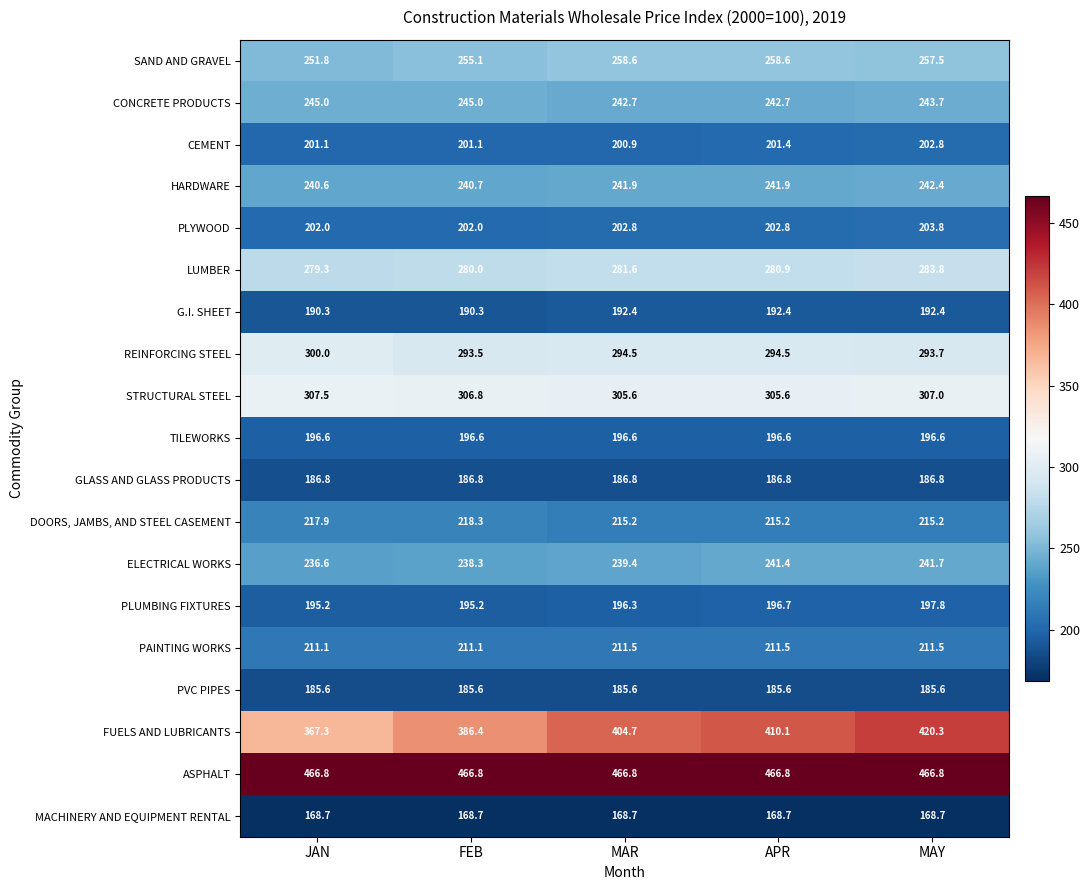

Which series has the widest spread of values?

FUELS AND LUBRICANTS